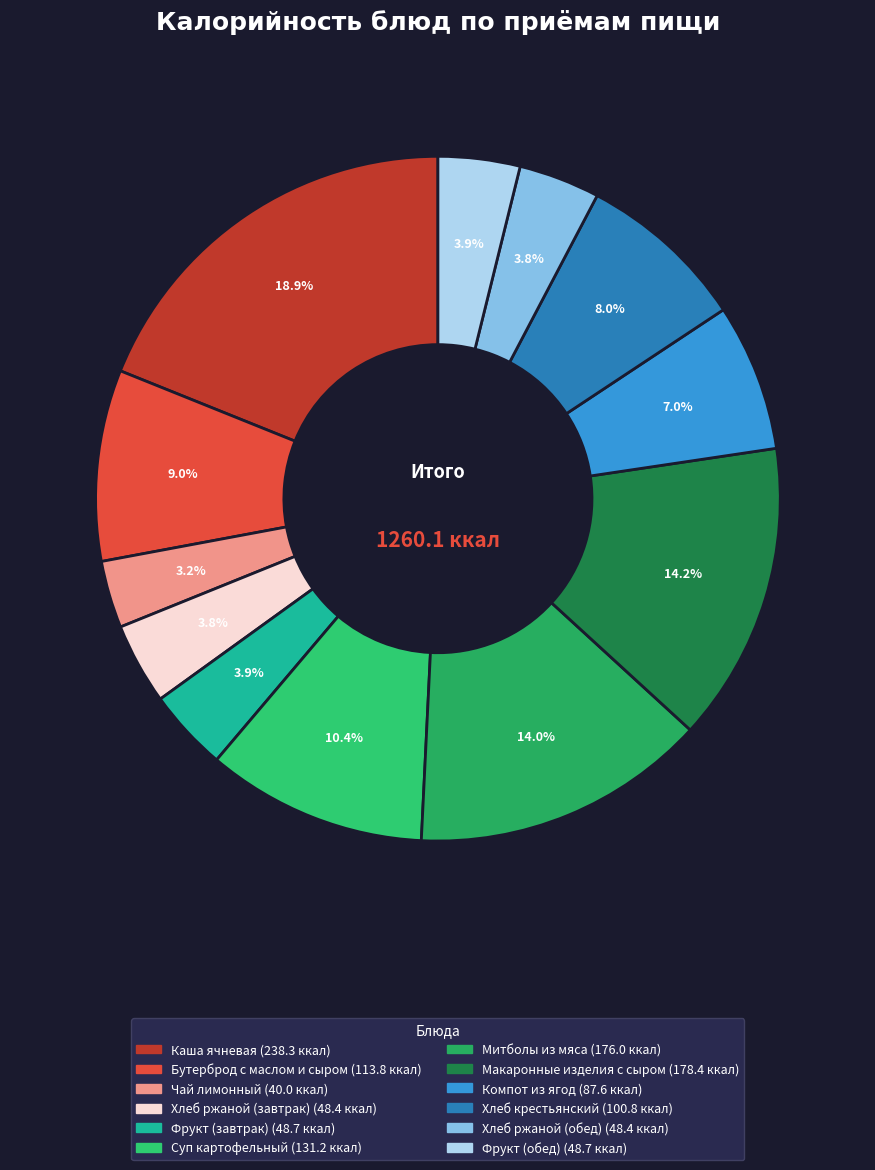

Which category has the biggest portion of the pie?

Каша ячневая